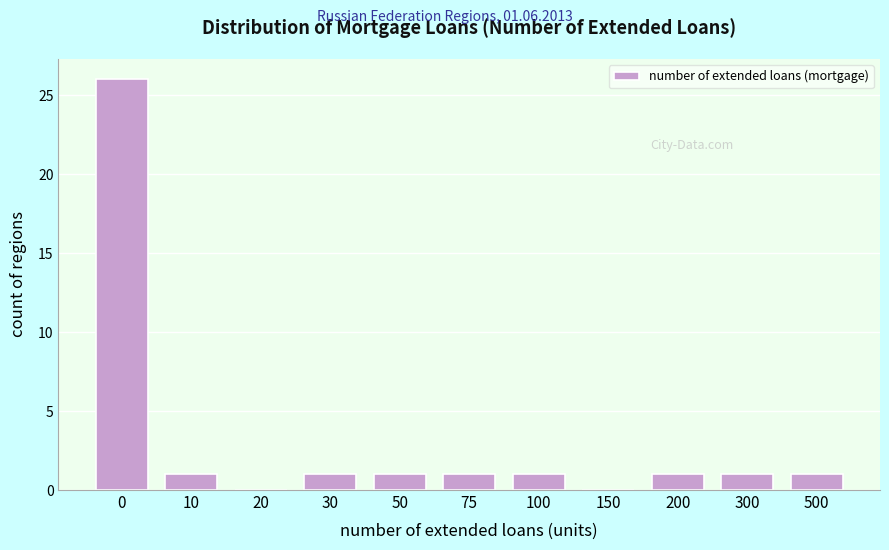

Reading left to right, list all the values displayed in this chart.

0=26	10=1	20=0	30=1	50=1	75=1	100=1	150=0	200=1	300=1	500=1